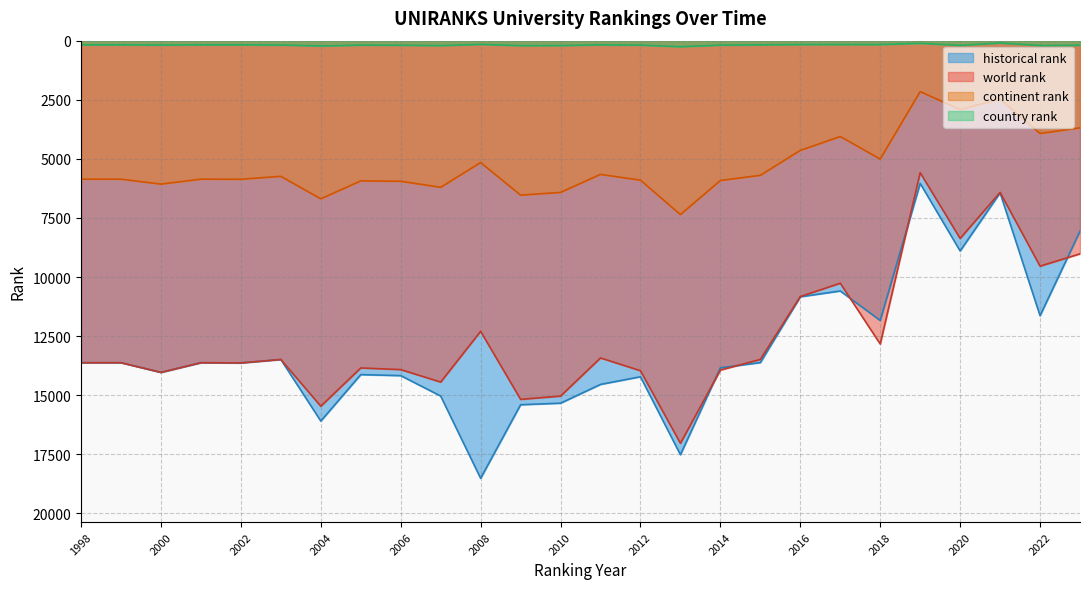

Reading left to right, list all the values displayed in this chart.

world rank: 1998=13626.0	1999=13626.0	2000=14035.0	2001=13626.0	2002=13635.0	2003=13489.0	2004=15467.0	2005=13848.0	2006=13917.0	2007=14445.0	2008=12297.0	2009=15176.0	2010=15038.0	2011=13424.0	2012=13965.0	2013=17036.0	2014=13937.0	2015=13487.0	2016=10827.0	2017=10262.0	2018=12833.0	2019=5585.0	2020=8367.0	2021=6419.0	2022=9540.0	2023=9019.0
continent rank: 1998=5860.0	1999=5860.0	2000=6070.0	2001=5860.0	2002=5865.0	2003=5740.0	2004=6693.0	2005=5933.0	2006=5950.0	2007=6205.0	2008=5157.0	2009=6536.0	2010=6421.0	2011=5658.0	2012=5903.0	2013=7358.0	2014=5917.0	2015=5698.0	2016=4643.0	2017=4056.0	2018=5010.0	2019=2157.0	2020=2912.0	2021=2470.0	2022=3928.0	2023=3686.0
country rank: 1998=178.0	1999=178.0	2000=185.0	2001=178.0	2002=178.0	2003=184.0	2004=226.0	2005=189.0	2006=194.0	2007=209.0	2008=158.0	2009=210.0	2010=208.0	2011=178.0	2012=189.0	2013=256.0	2014=189.0	2015=177.0	2016=165.0	2017=164.0	2018=166.0	2019=111.0	2020=198.0	2021=100.0	2022=205.0	2023=195.0
historical rank: 1998=13626.0	1999=13626.0	2000=14035.0	2001=13626.0	2002=13635.0	2003=13489.0	2004=16093.5	2005=14129.5	2006=14172.5	2007=15036.0	2008=18517.0	2009=15404.0	2010=15338.5	2011=14544.0	2012=14220.0	2013=17517.5	2014=13841.0	2015=13620.5	2016=10835.5	2017=10591.0	2018=11838.5	2019=6040.5	2020=8897.0	2021=6436.5	2022=11635.5	2023=8061.0